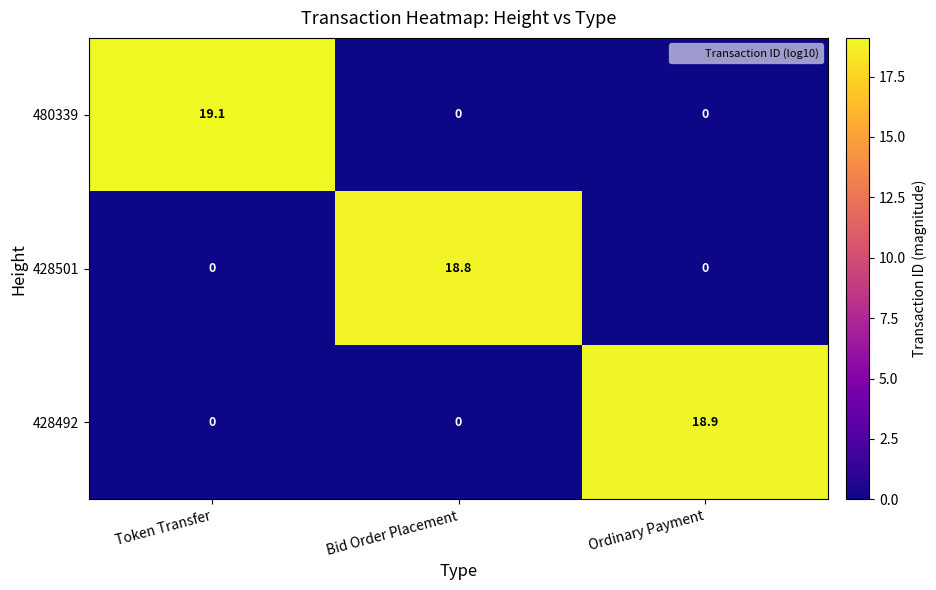

Which series has the widest spread of values?

480339